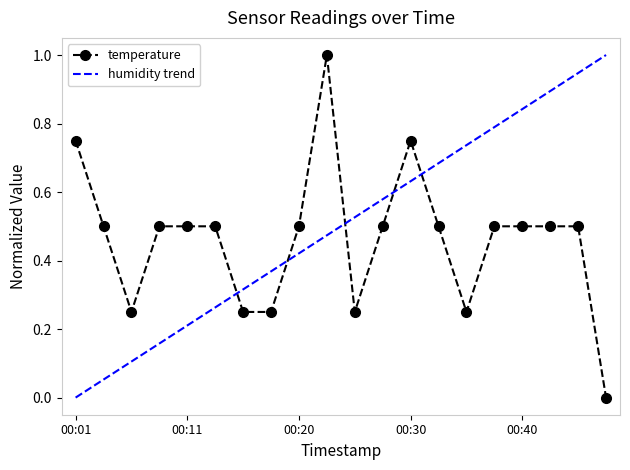

Reading left to right, transcribe all the data shown in this chart.

0.8	0.5	0.3	0.5	0.5	0.5	0.3	0.3	0.5	1.0	0.3	0.5	0.8	0.5	0.3	0.5	0.5	0.5	0.5	0.0